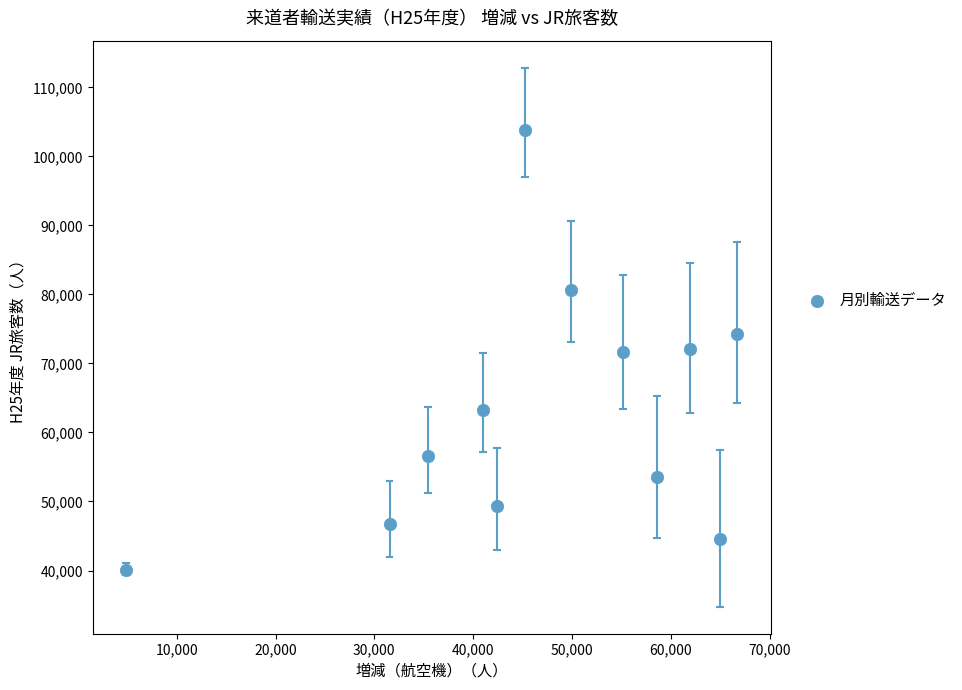

What is the average Y value?

63033